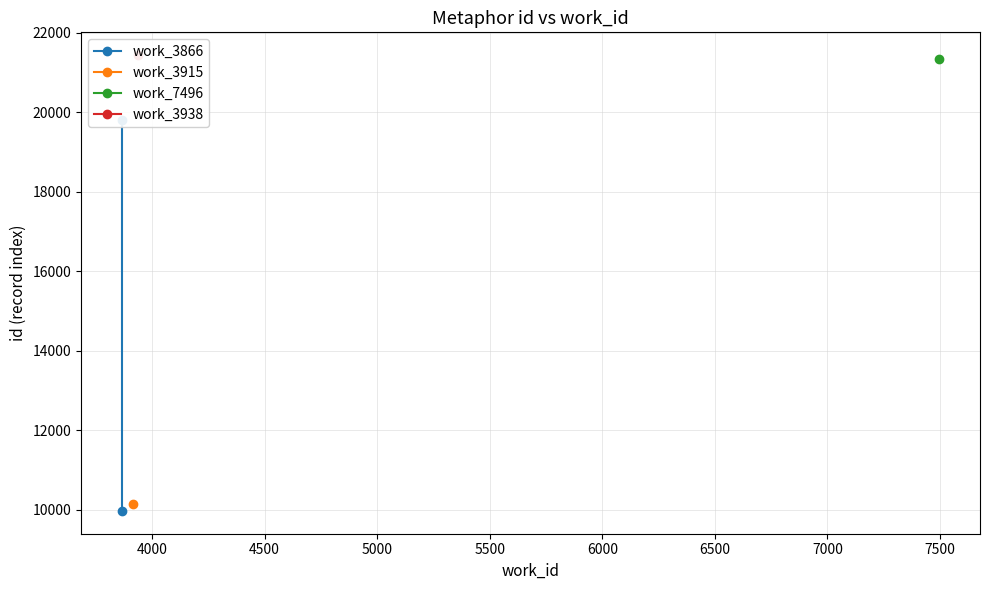

The chart shows a value of 10213 at 4000. True or false?

False